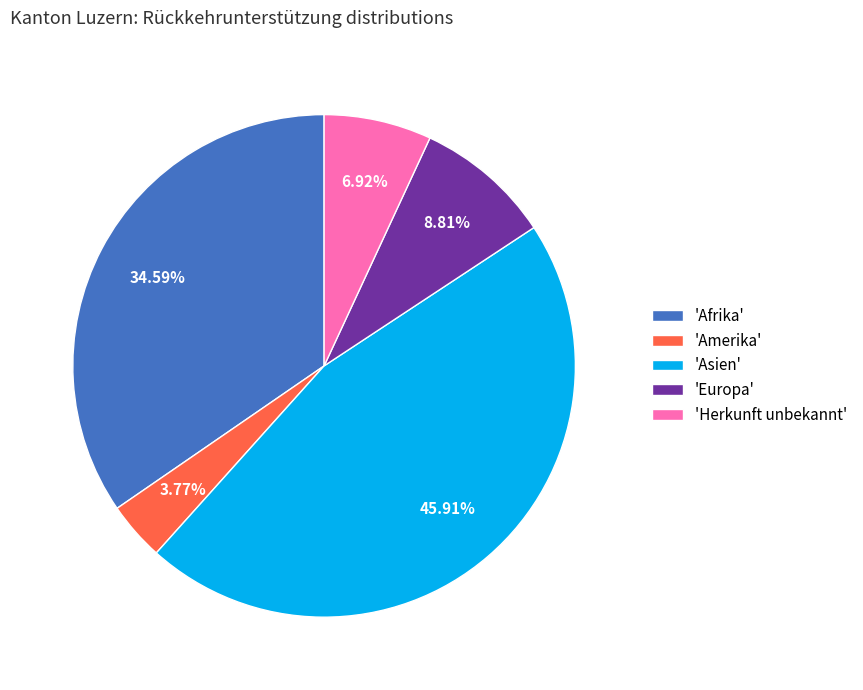

Is the sum of 'Afrika' and 'Asien' greater than half?

Yes